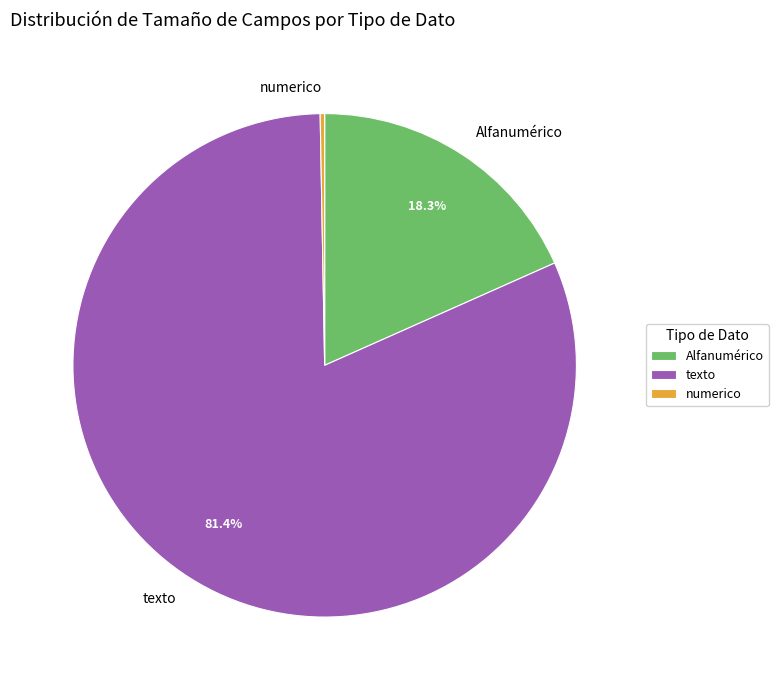

What is the smallest slice in the pie chart?

numerico